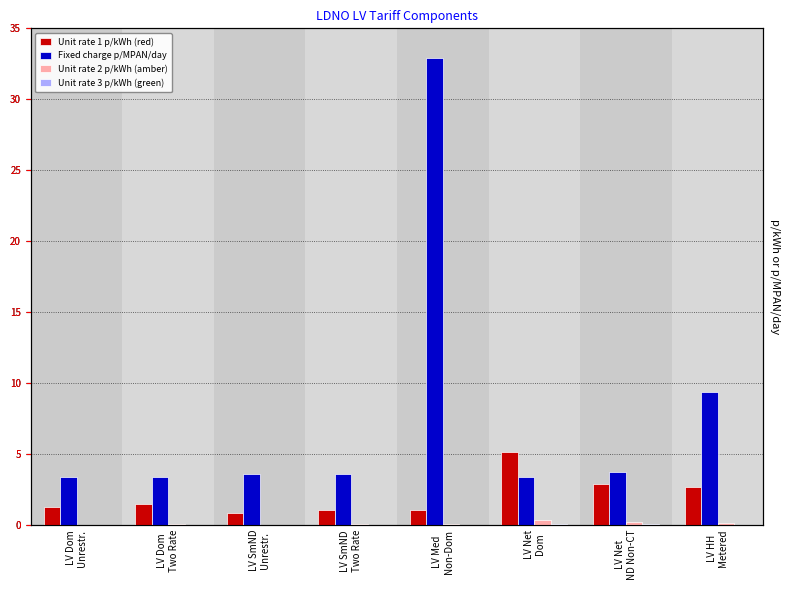

How many categories are shown in the chart?

8